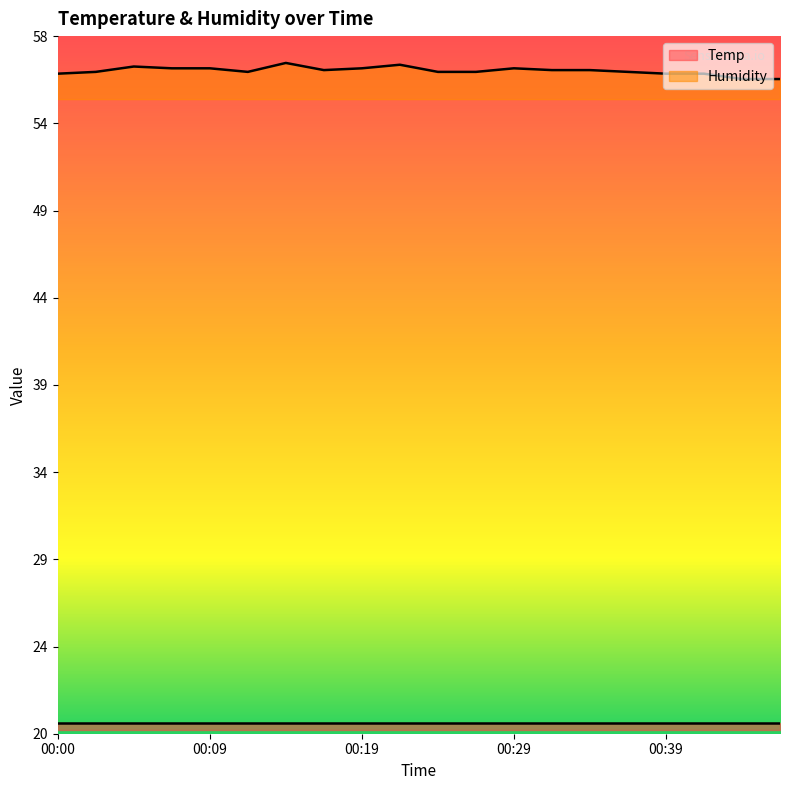

What is the sum of all values?

1131.2